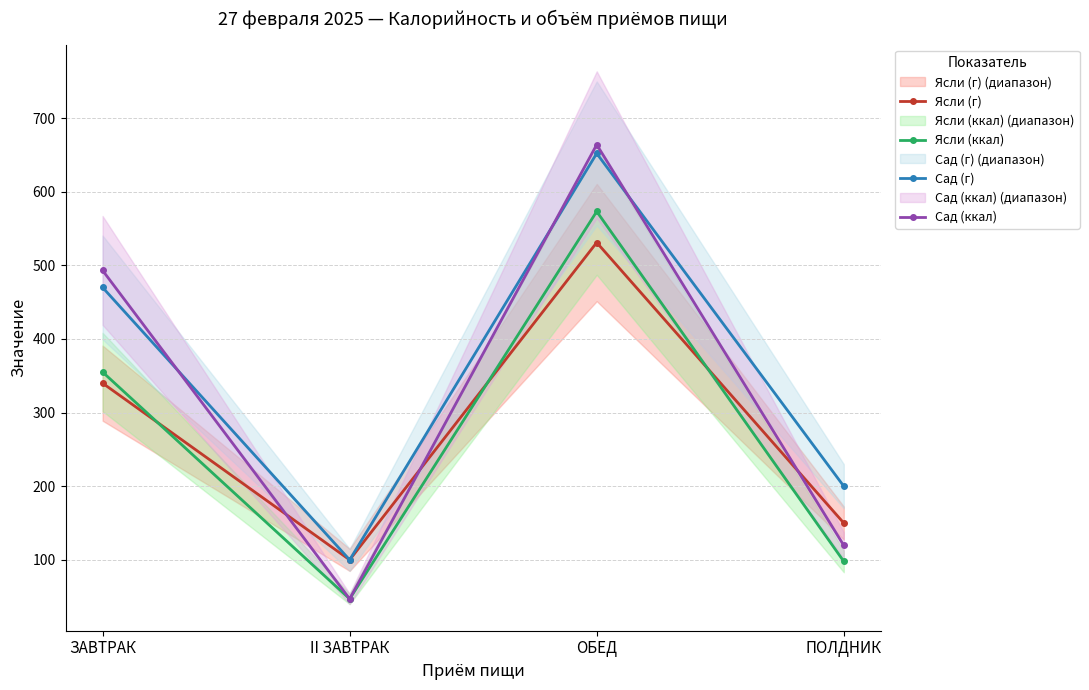

At which label does Ясли (ккал) first exceed 355?

ЗАВТРАК